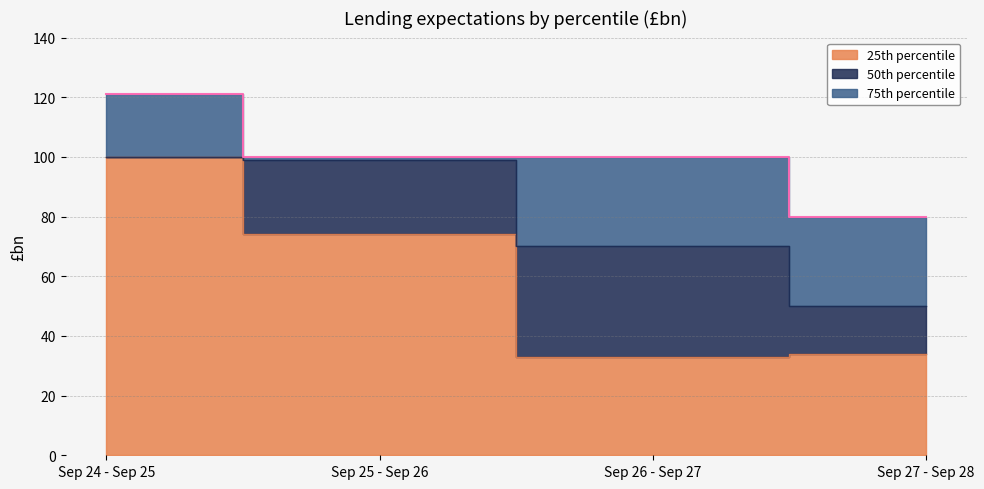

What is the sum of the 75th percentile values at Sep 26 - Sep 27 and Sep 24 - Sep 25?

221